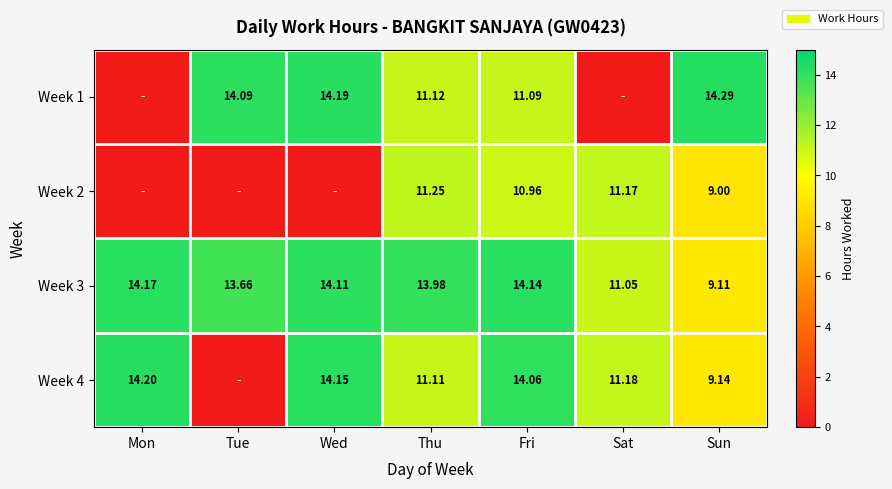

Which series changed the most between Thu and Sun?

Week 3